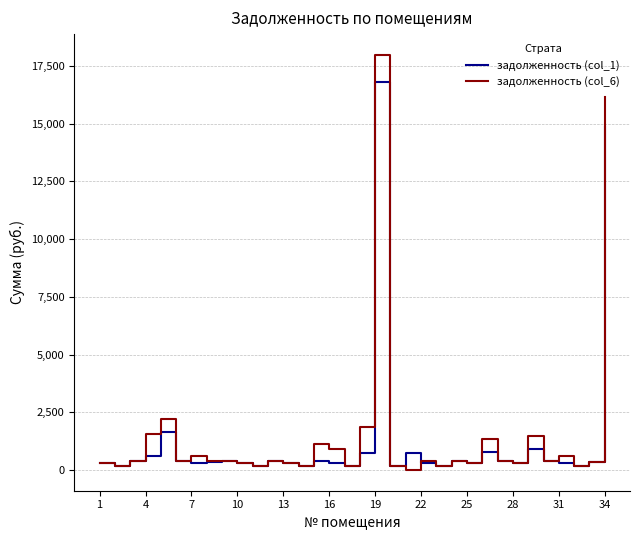

At how many categories does at least one series exceed 13724?

2